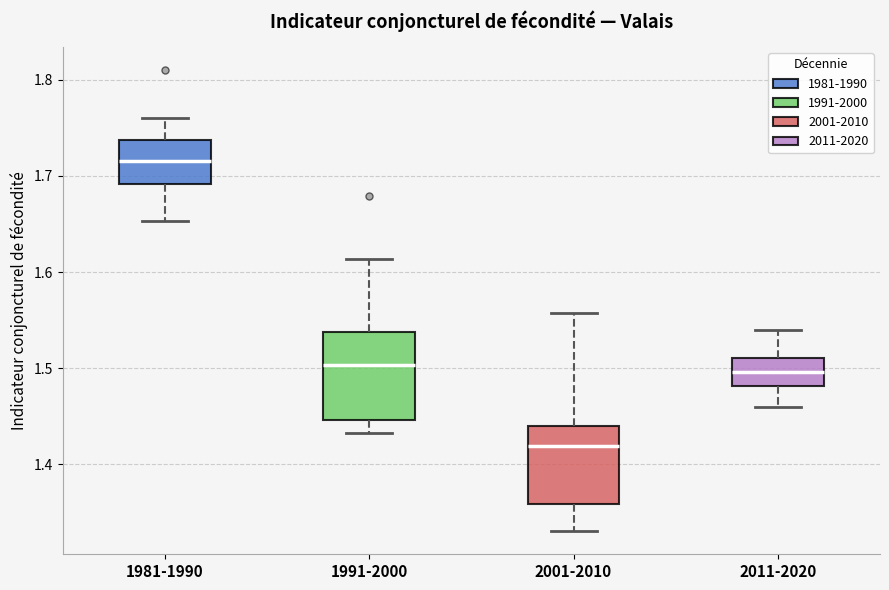

Reading left to right, read every box against the y-axis: the position of its median line, the range the box covers, and the ends of its whiskers. The values are not printed on the chart, so give them approximately, as read against the axis.

1981-1990: median 1.72, box 1.69 to 1.74, whiskers 1.65 to 1.76
1991-2000: median 1.50, box 1.45 to 1.54, whiskers 1.43 to 1.61
2001-2010: median 1.42, box 1.36 to 1.44, whiskers 1.33 to 1.56
2011-2020: median 1.50, box 1.48 to 1.51, whiskers 1.46 to 1.54